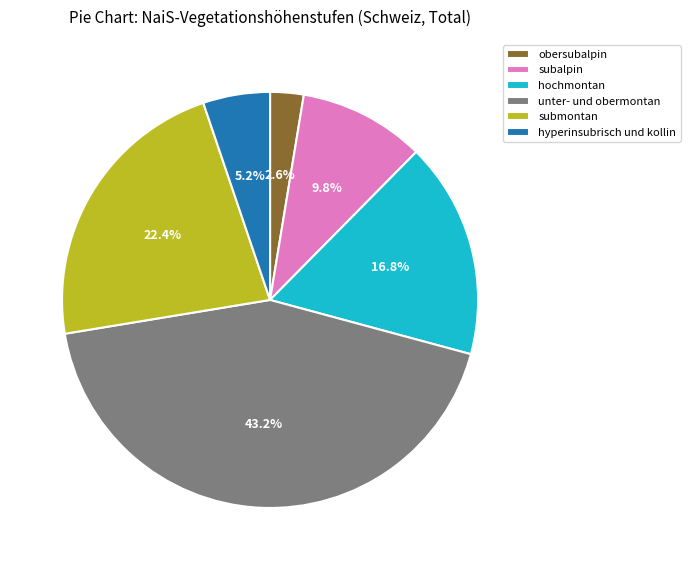

Approximately how many times larger is the value at hyperinsubrisch und kollin compared to hochmontan?

0.3